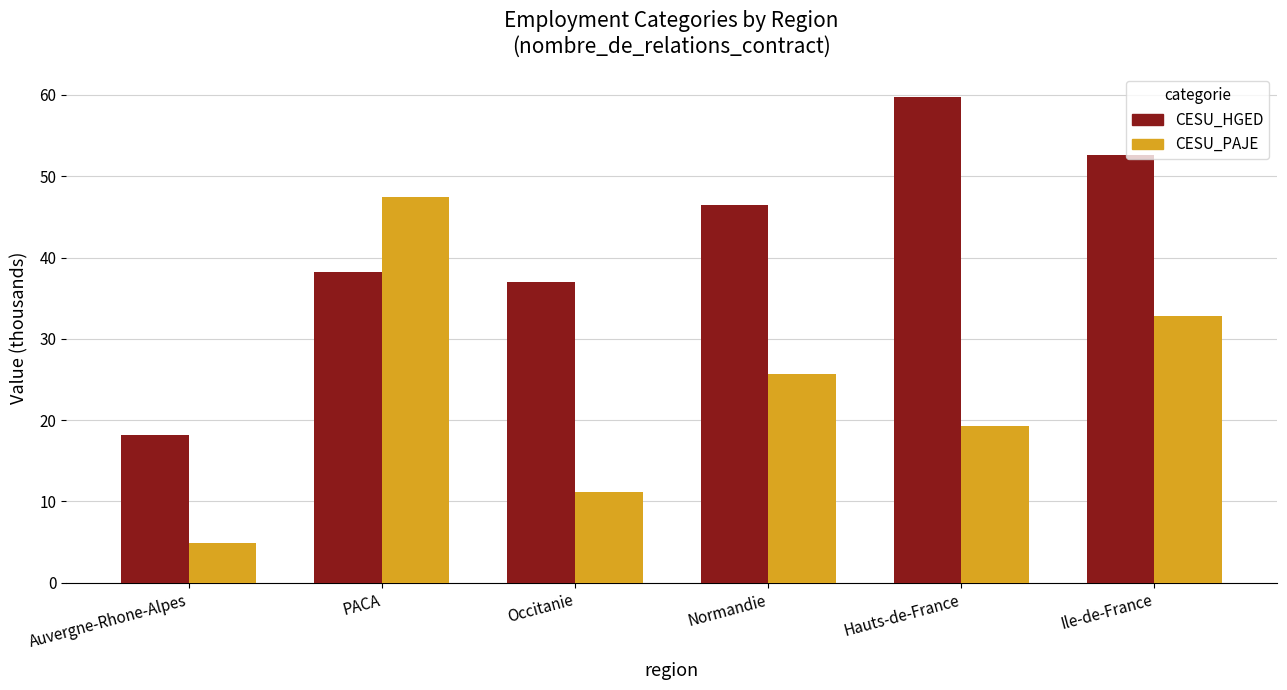

What is the spread (max minus min) of values at Hauts-de-France?

40.4